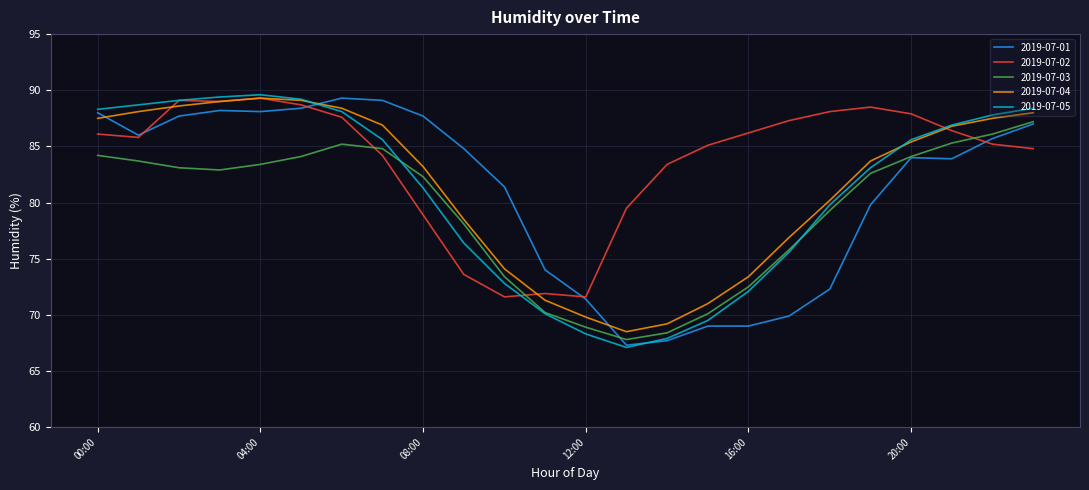

Which series has the largest total across all categories?

2019-07-02